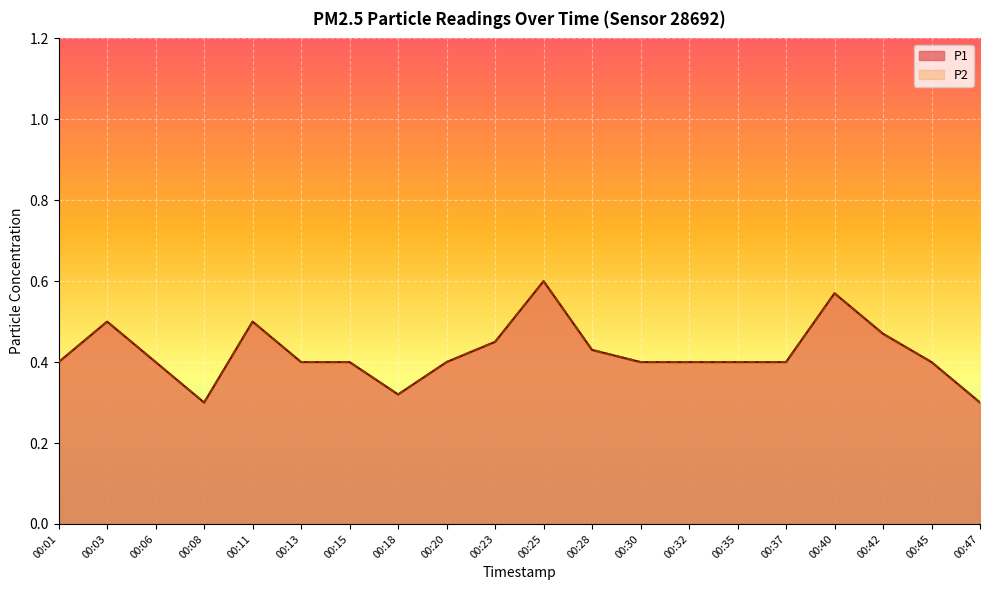

Which has a higher value, 00:20 or 00:08?

00:20